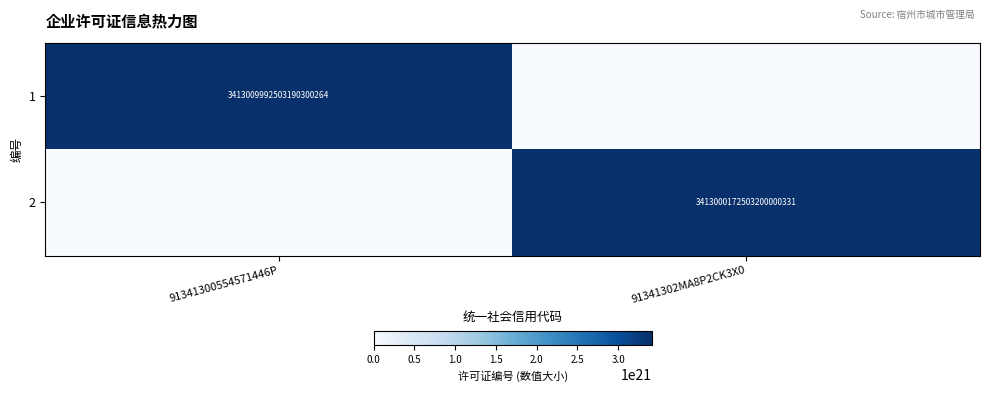

True or false: 1 has a value of 3413009992503190355968 at 91341300554571446P.

True